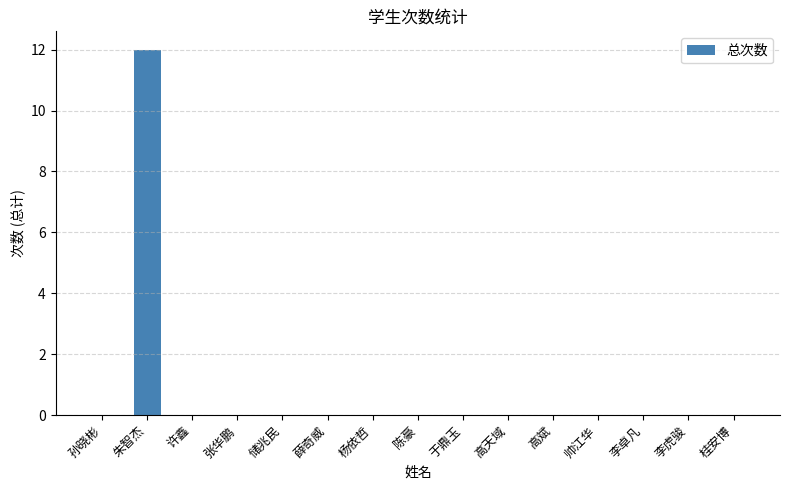

At which category does the chart reach its peak across all series?

朱智杰